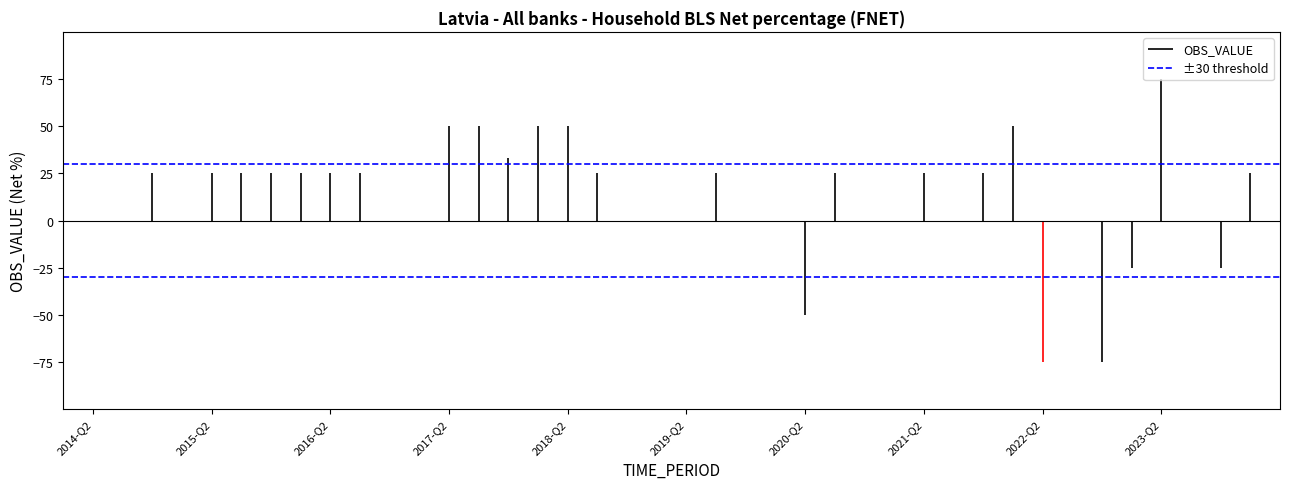

What are all the series names shown in the legend?

OBS_VALUE, ±30 threshold